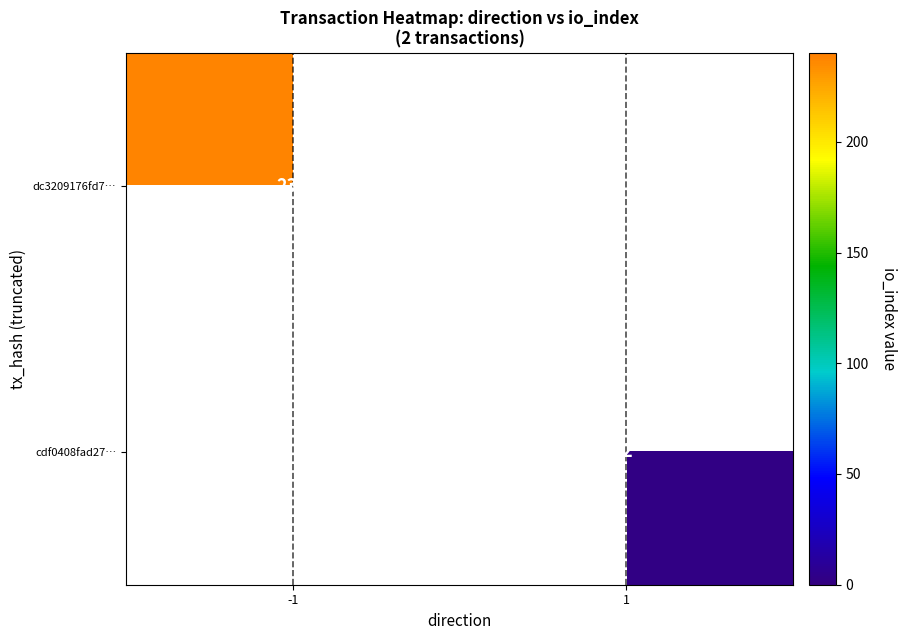

The value of cdf0408fad27… at 1 is 2. True or false?

True